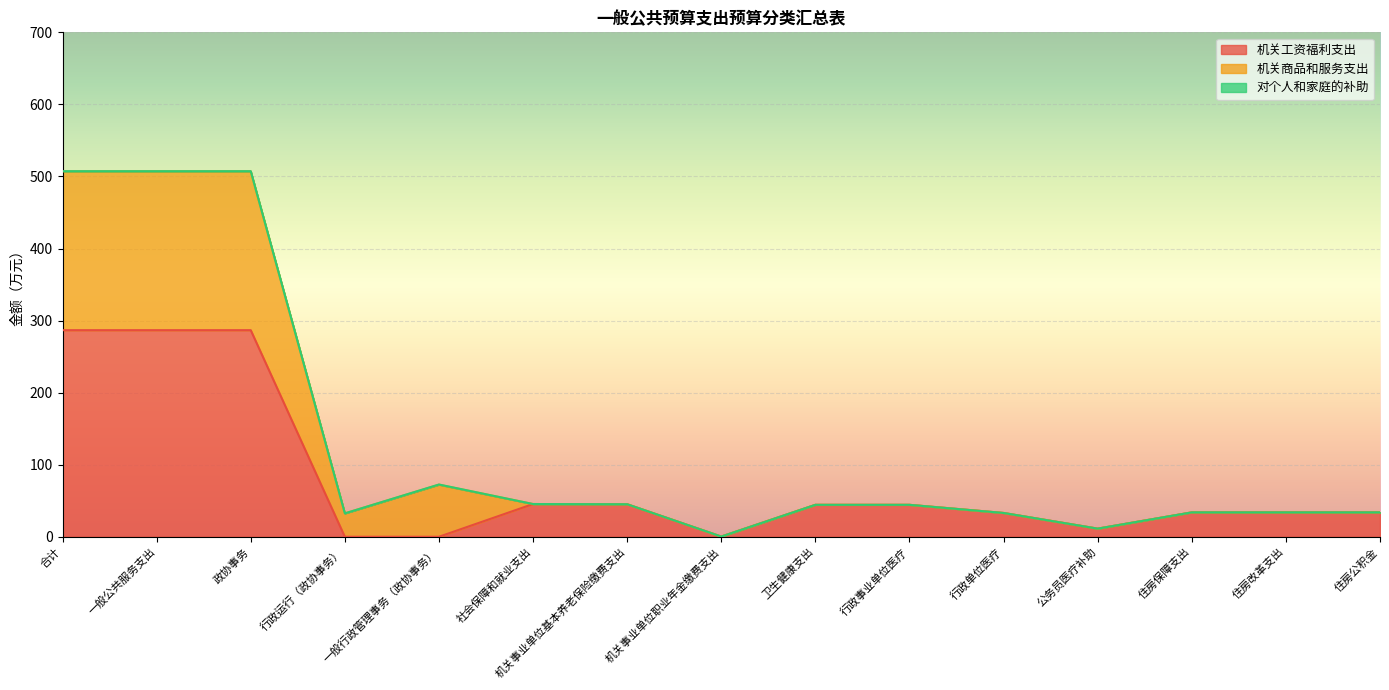

True or false: 机关商品和服务支出 and 机关工资福利支出 intersect in this chart.

False